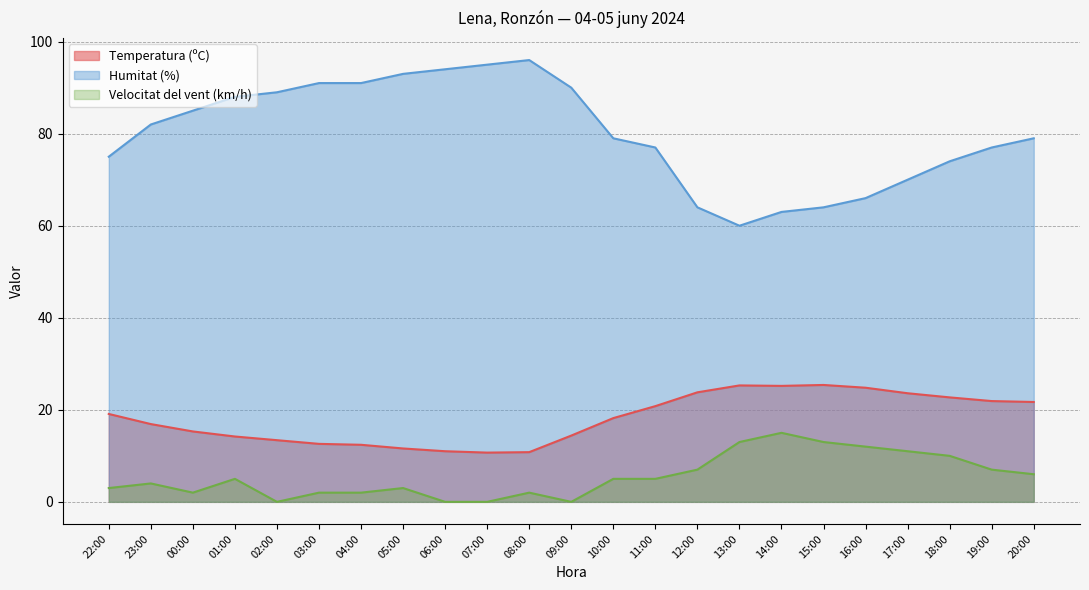

Rank the series by their maximum value, from lowest to highest.

Velocitat del vent (km/h), Temperatura (ºC), Humitat (%)